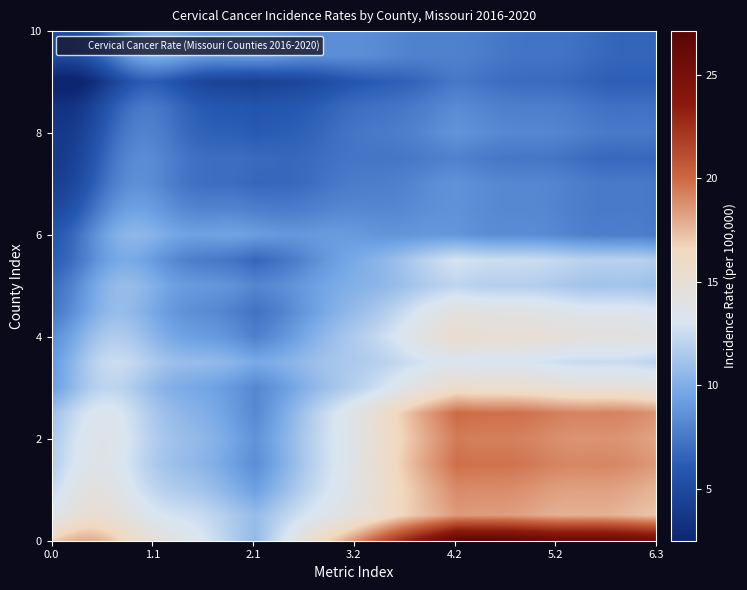

Reading left to right, transcribe all the data shown in this chart.

Howell County: 16.9	9.7	27.1
Jasper County: 13.7	9.8	18.7
Buchanan County: 13.0	8.3	19.2
St. Francois County: 12.6	7.4	20.0
Newton County: 12.6	7.6	19.6
Lincoln County: 12.4	7.1	20.1
Cass County: 10.8	7.0	15.8
St. Louis City: 10.8	8.6	13.4
Franklin County: 10.4	6.6	15.5
Christian County: 9.5	5.9	14.4
Jefferson County: 9.2	6.8	12.1
Platte County: 8.5	5.3	12.9
Missouri: 8.2	7.8	8.7
St. Louis County: 7.3	6.3	8.5
St. Charles County: 6.7	5.2	8.5
Jackson County: 6.4	5.3	7.7
Greene County: 6.3	4.5	8.5
Clay County: 5.9	4.1	8.1
Boone County: 4.6	2.7	7.2
US (SEER+NPCR): 7.5	7.5	7.6